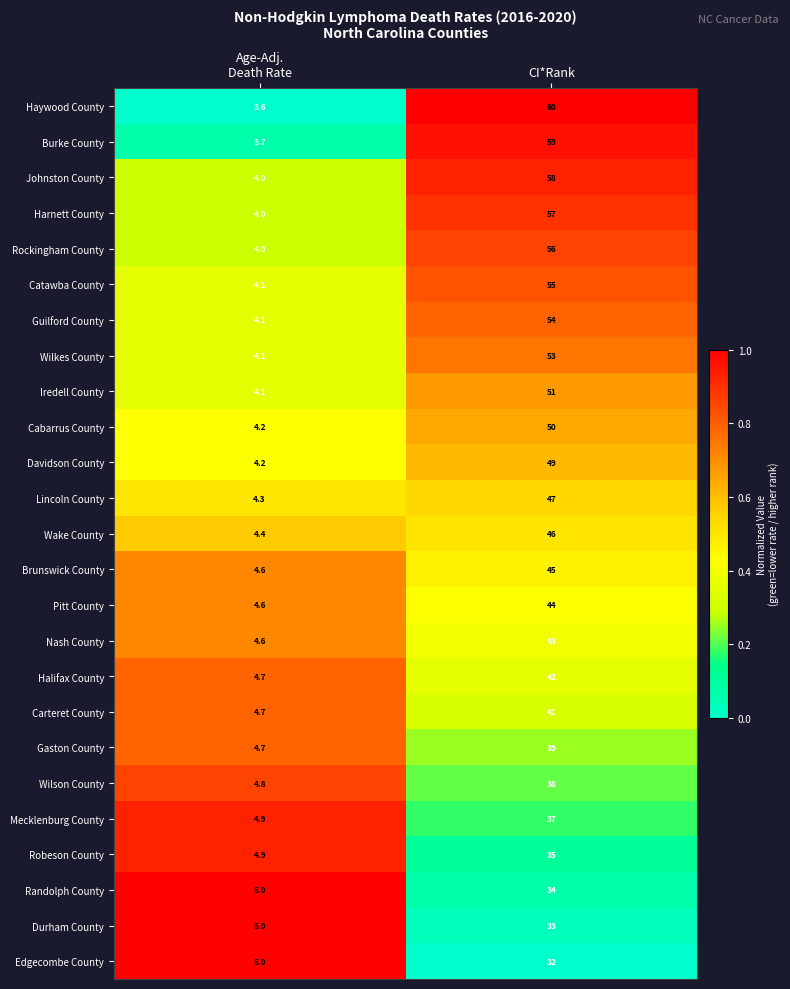

What is the average value of the Rockingham County series?

30.0